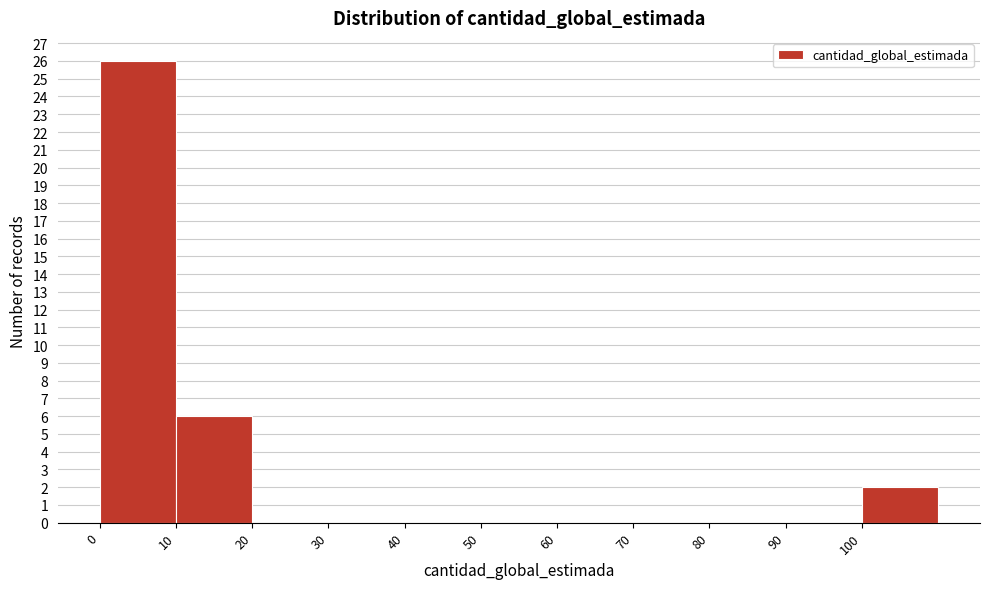

Reading left to right, list every bar in this chart as the range it spans on the x-axis followed by its height. The values are not printed on the chart, so give them approximately, as read against the axis.

0 to 10: 26
10 to 20: 6
20 to 30: 0
30 to 40: 0
40 to 50: 0
50 to 60: 0
60 to 70: 0
70 to 80: 0
80 to 90: 0
90 to 100: 0
100 to 110: 2